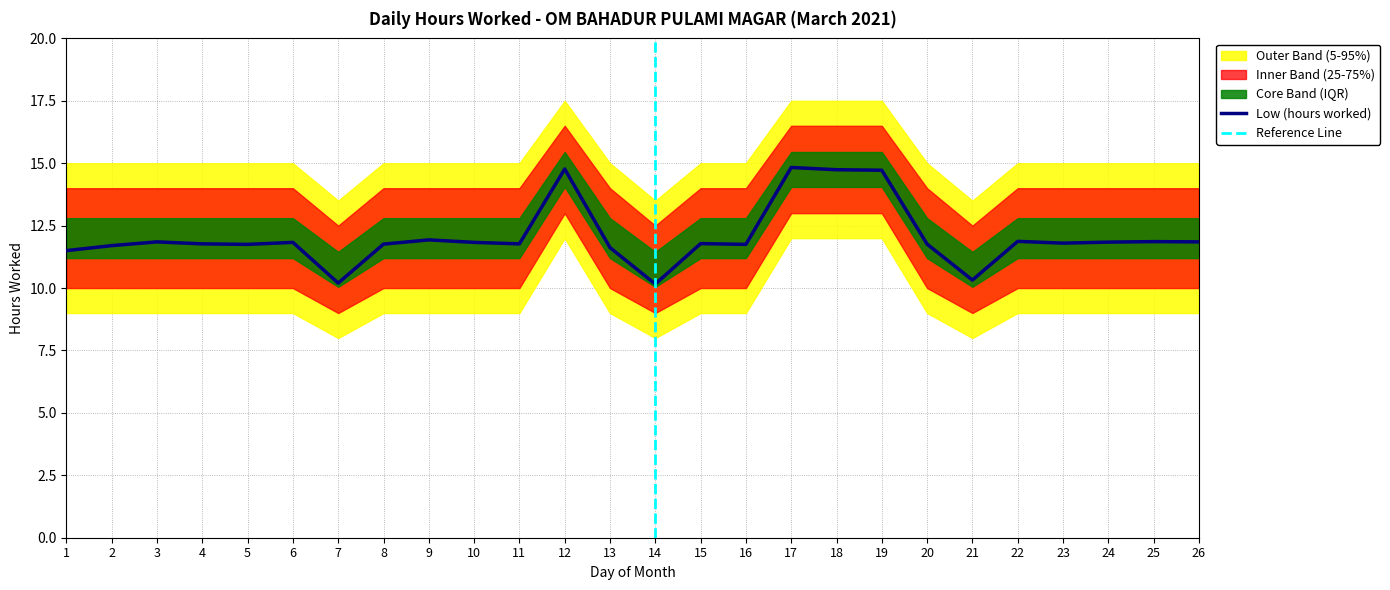

Count the number of categories in the chart.

26